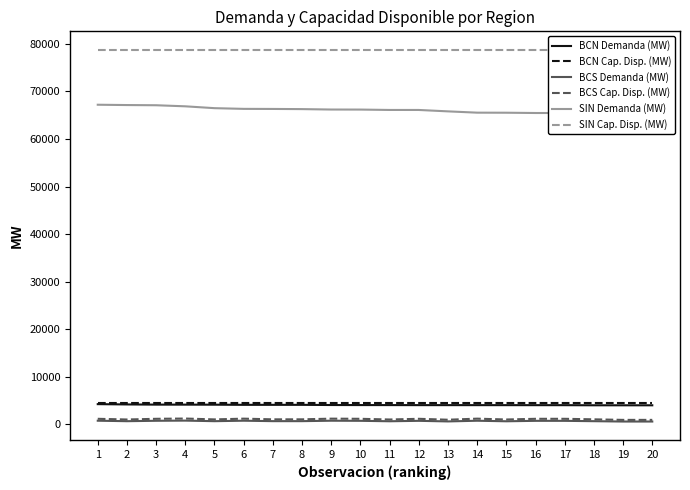

Which category has the lowest value in the SIN Demanda (MW) series?

20